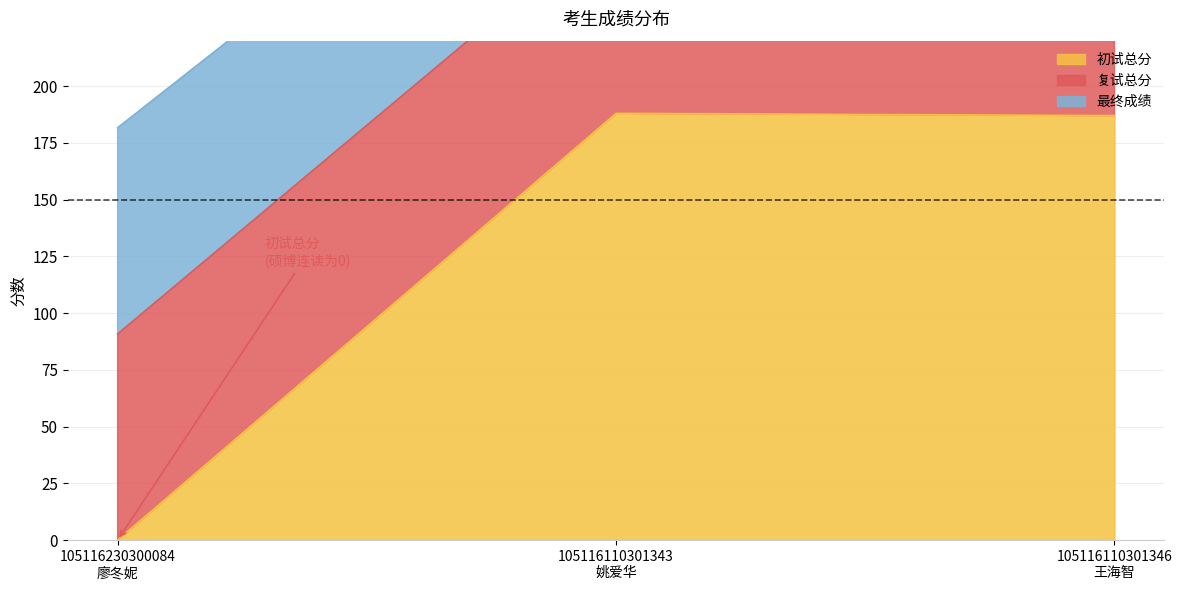

The value of 最终成绩 at 105116110301346
王海智 is 457.3. True or false?

False